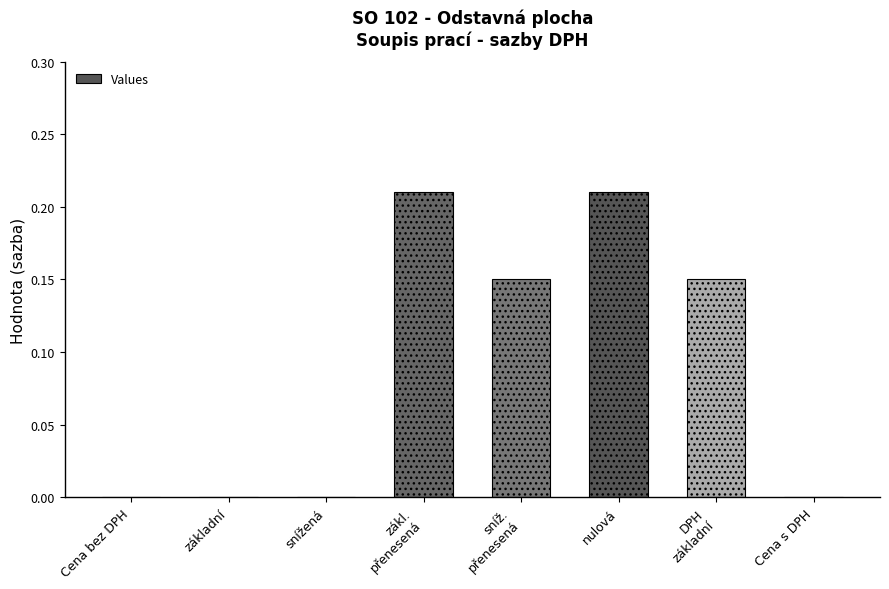

The chart shows a value of -0.1 at snížená. True or false?

False